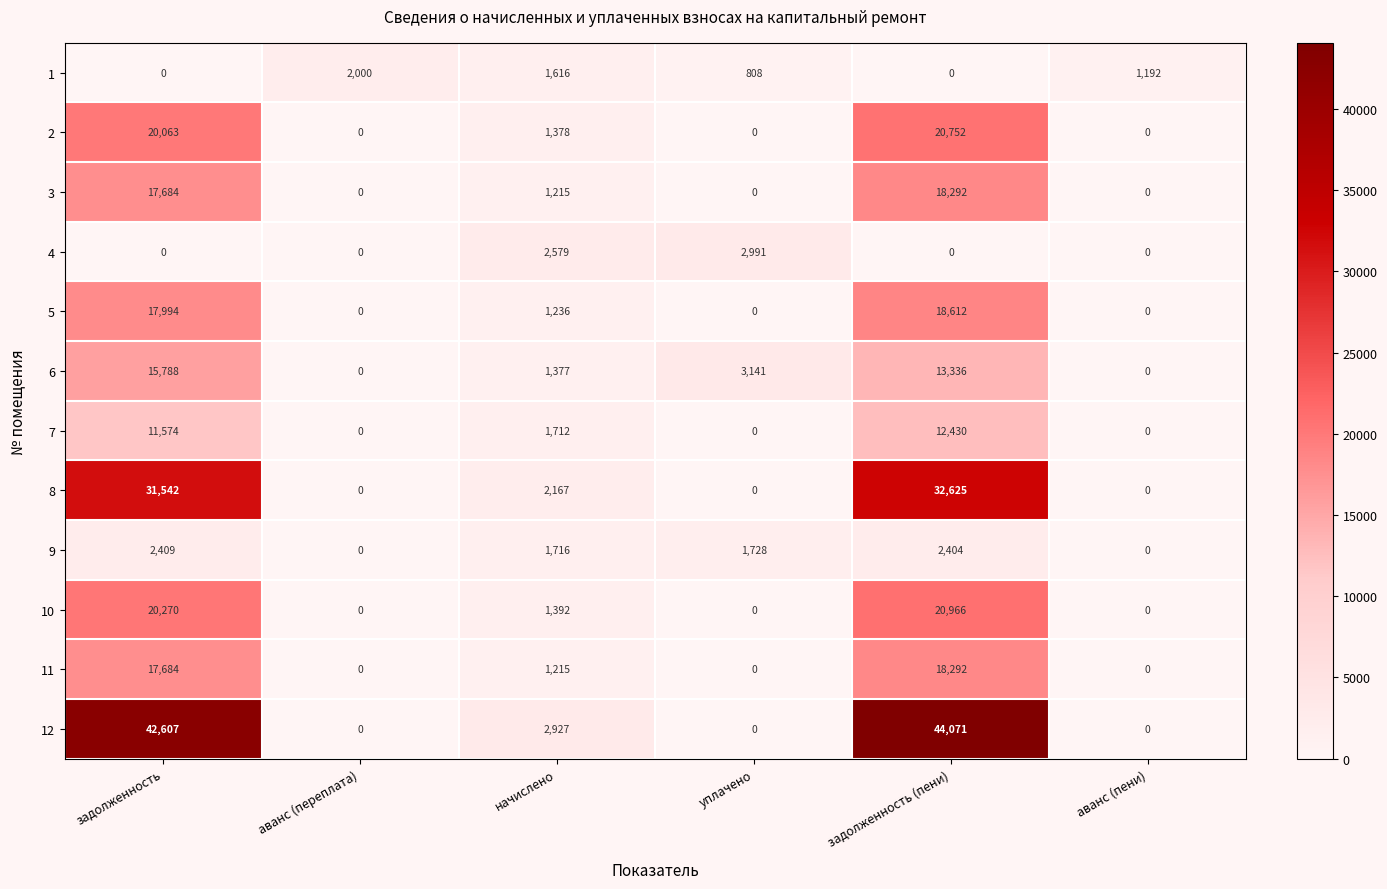

What is the difference between the highest and lowest values at начислено?

1712